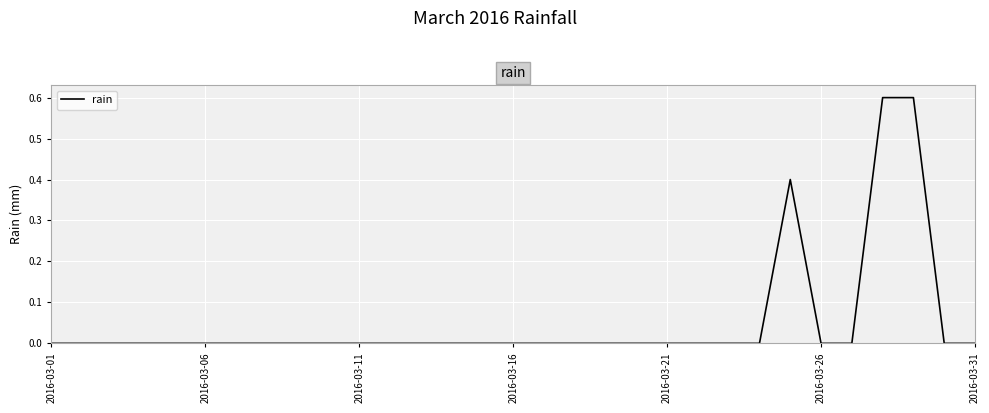

What is the maximum value shown in the chart?

0.6